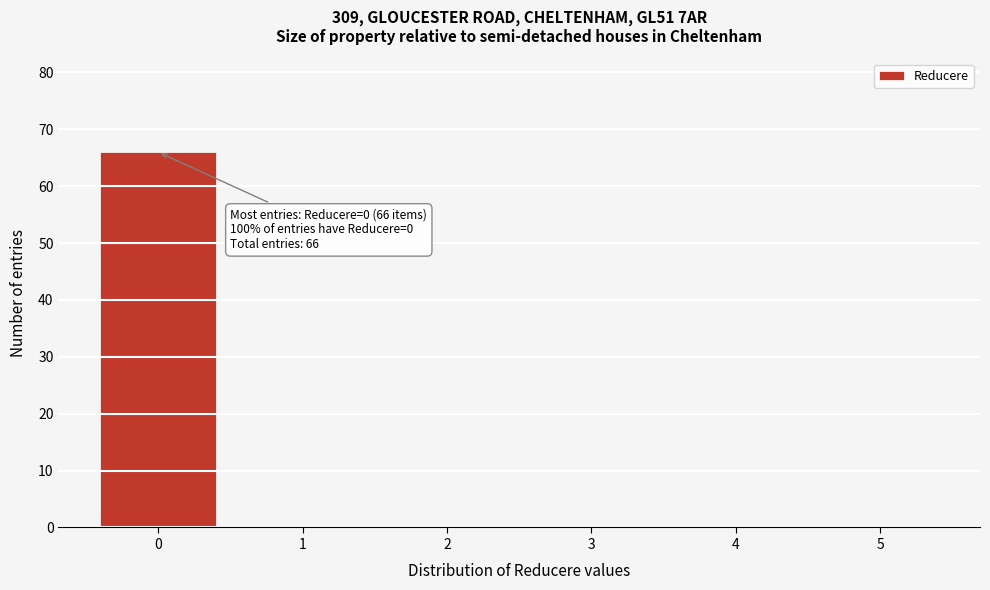

Over which range of the x-axis is the bar tallest?

-0.5 to 0.5